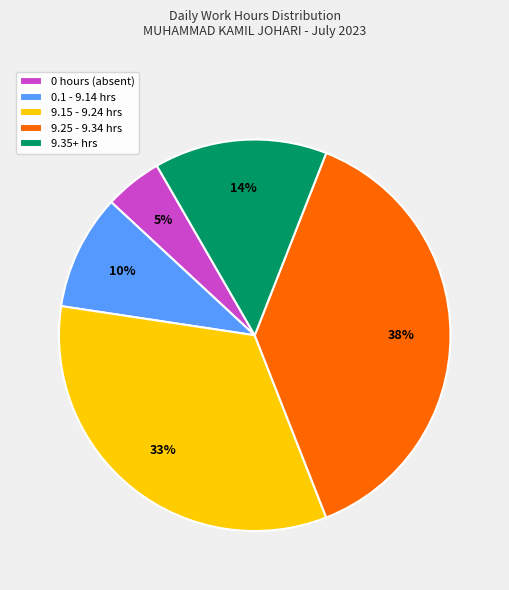

What is the largest slice in the pie chart?

9.25 - 9.34 hrs